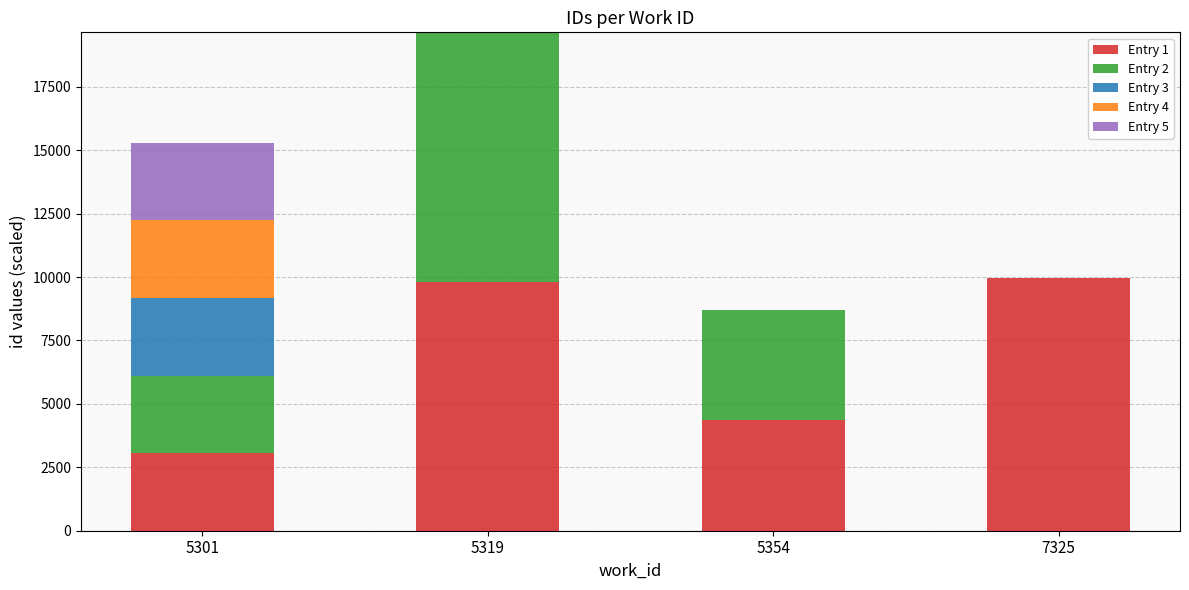

At which category is the sum across all series the highest?

5319